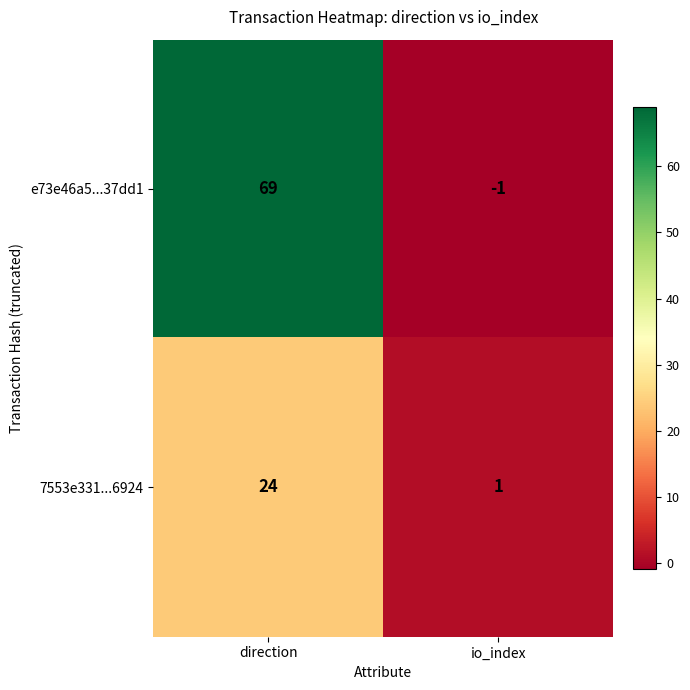

Which series has the widest spread of values?

e73e46a5...37dd1